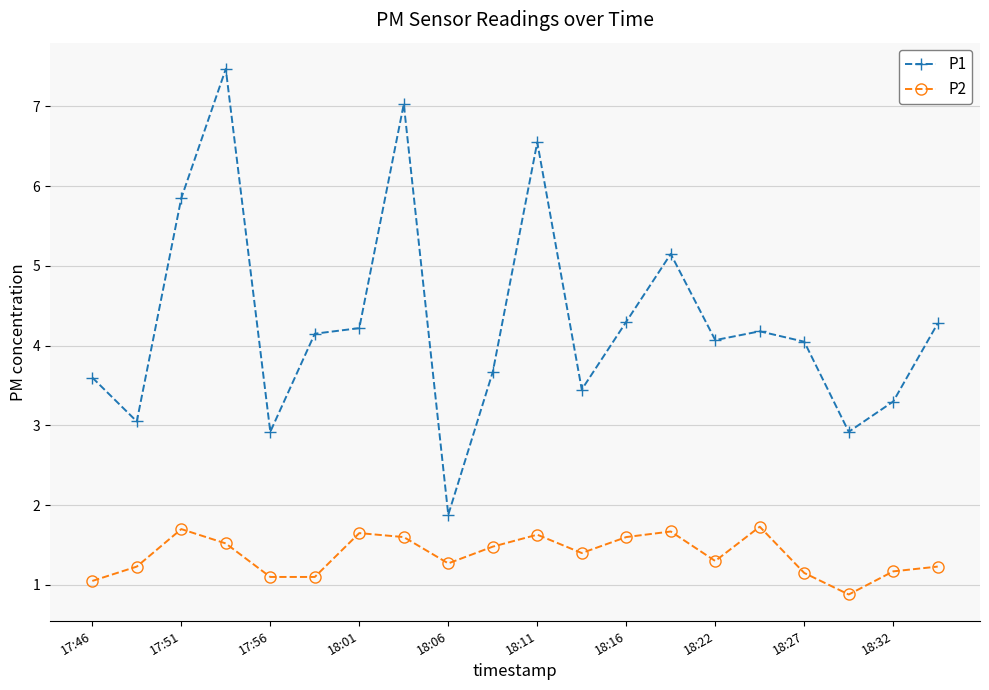

What is the average value of the P1 series?

4.3